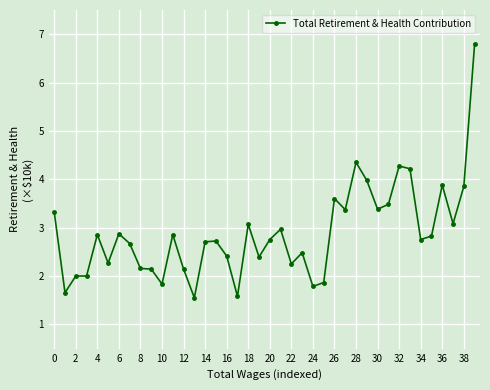

What is the greatest value displayed?

6.8